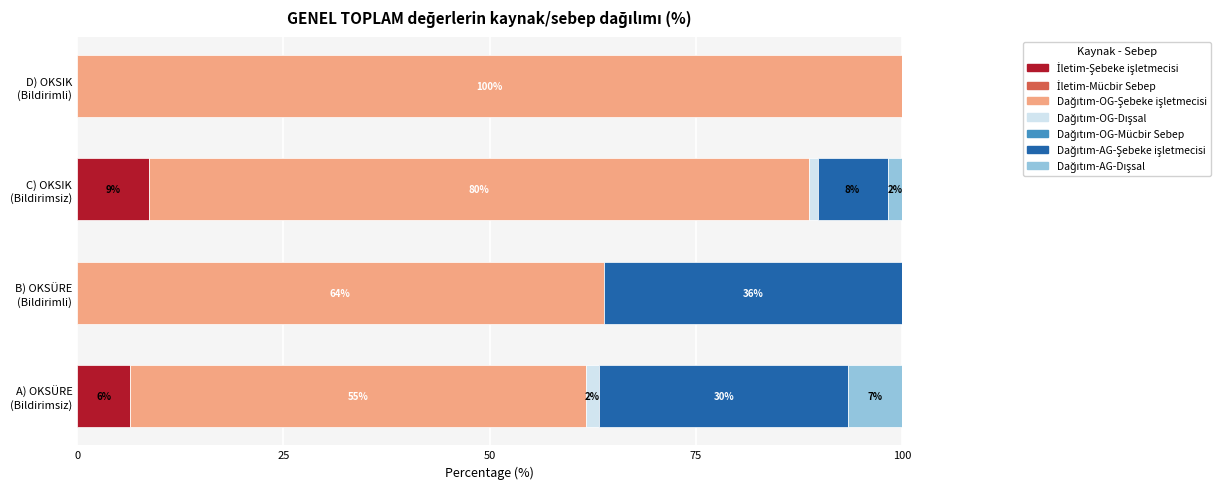

What is the difference between the second highest and minimum values in the İletim-Şebeke işletmecisi series?

6.5